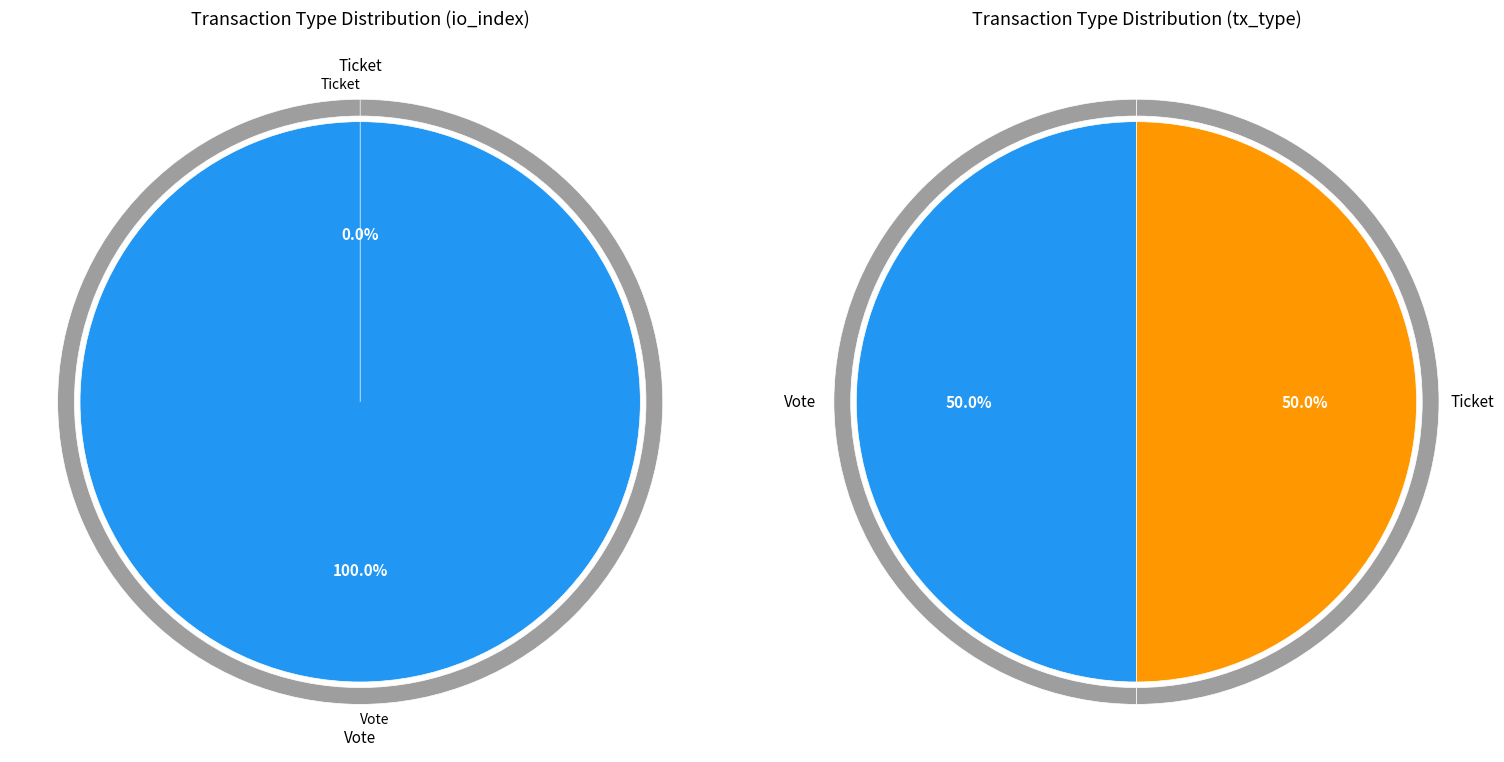

Is it true that Vote is 100% of the pie?

True